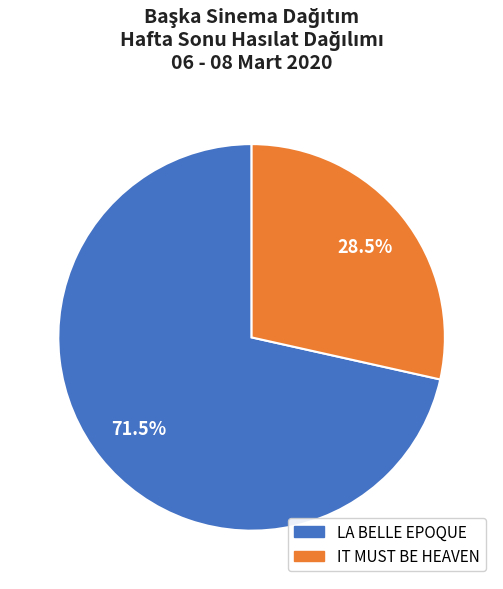

Is there a majority slice in this chart?

Yes